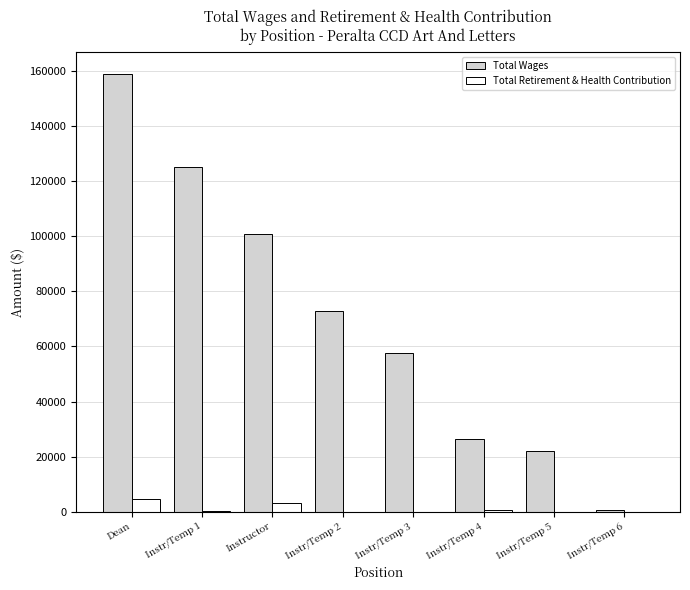

Which series has the largest total across all categories?

Total Wages